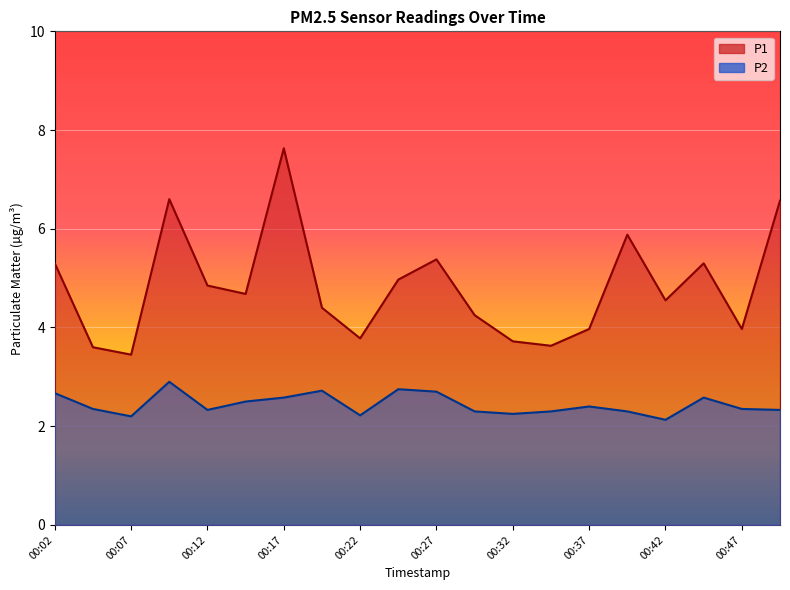

Between 00:22 and 00:04, which is larger?

00:22